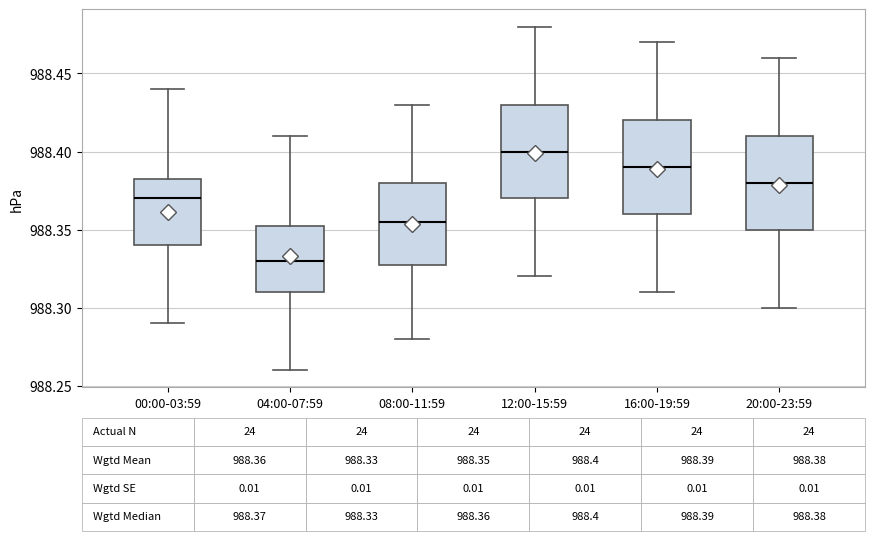

Which box has the lowest median line?

04:00-07:59